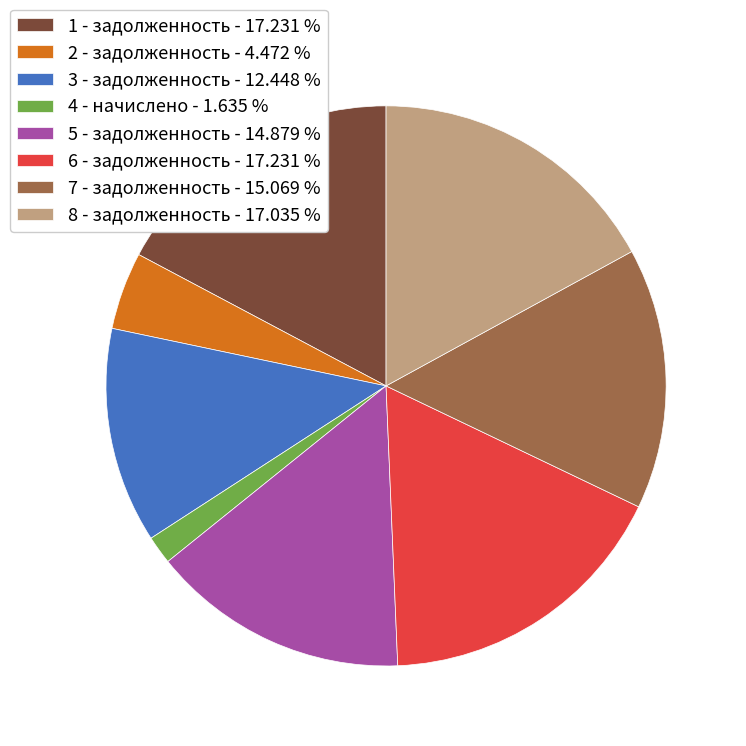

Which slice is the smallest?

4 - начислено